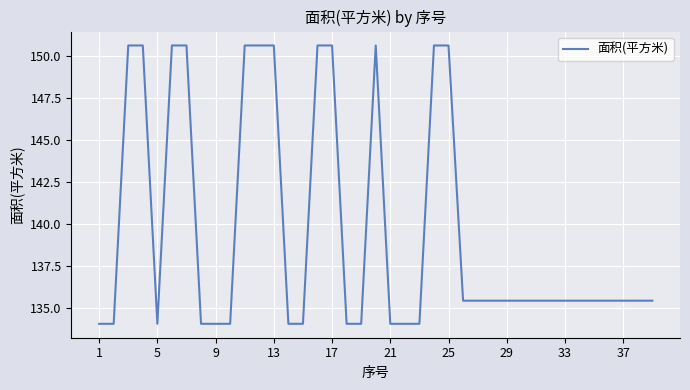

What is the minimum value shown in the chart?

134.0